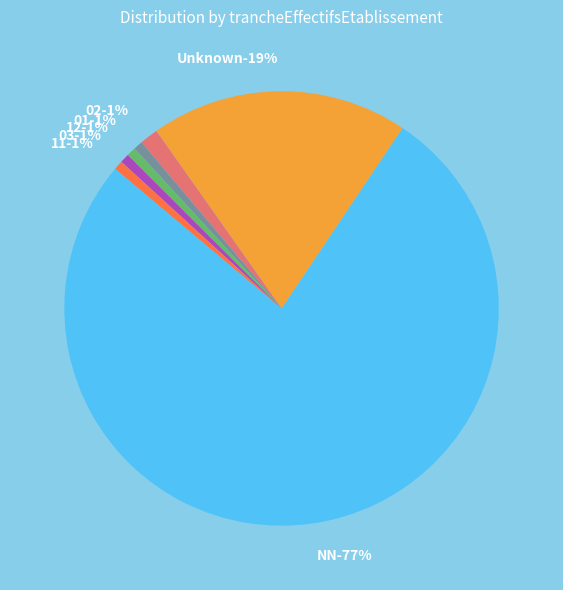

What percentage do NN and 02 together represent?

78.1%